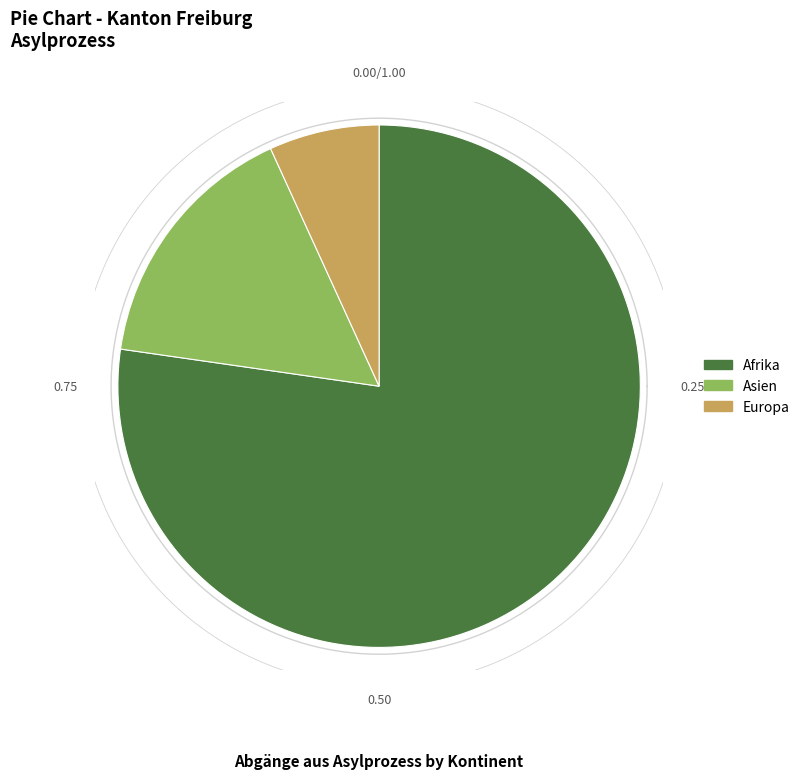

True or false: Ozeanien accounts for 15% of the total.

False